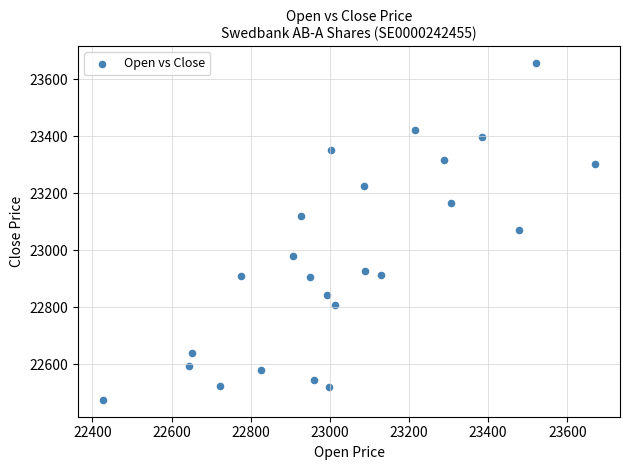

What is the range of X values (max minus min)?

1245